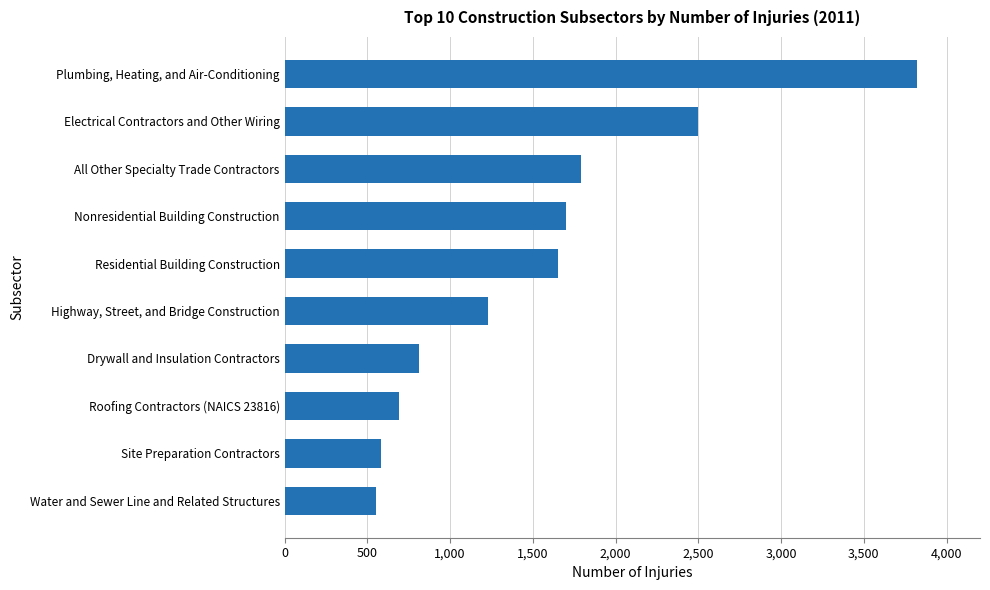

Reading top to bottom, list all the values displayed in this chart.

Plumbing, Heating, and Air-Conditioning=3820	Electrical Contractors and Other Wiring=2500	All Other Specialty Trade Contractors=1790	Nonresidential Building Construction=1700	Residential Building Construction=1650	Highway, Street, and Bridge Construction=1230	Drywall and Insulation Contractors=810	Roofing Contractors (NAICS 23816)=690	Site Preparation Contractors=580	Water and Sewer Line and Related Structures=550